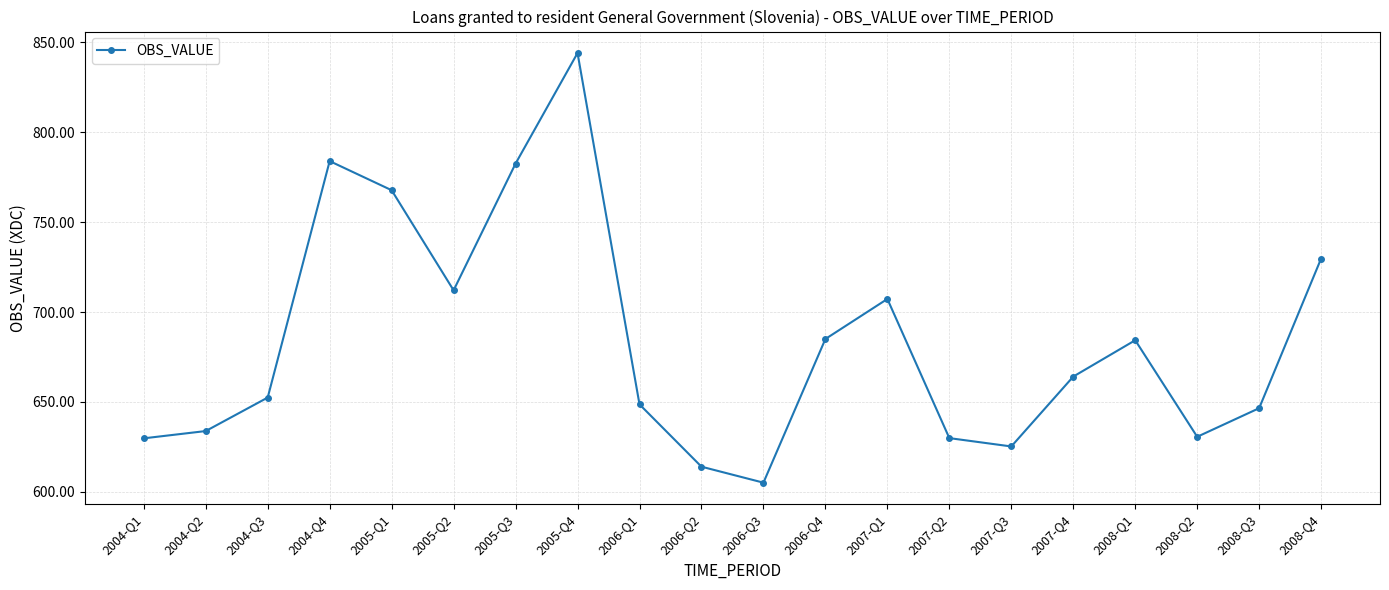

What is the label of the 10th point from the right?

2006-Q3